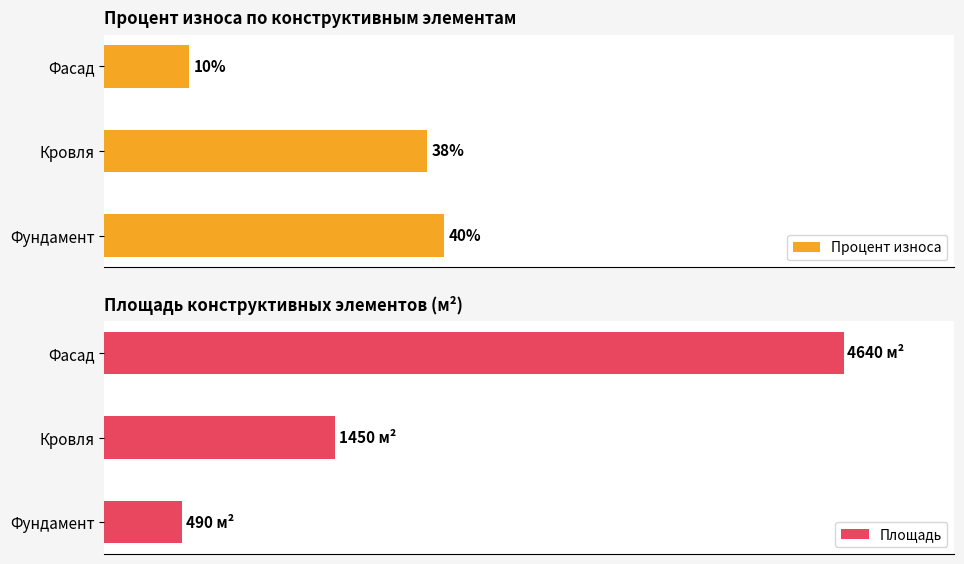

Which category has the highest value in the Процент износа series?

Фундамент